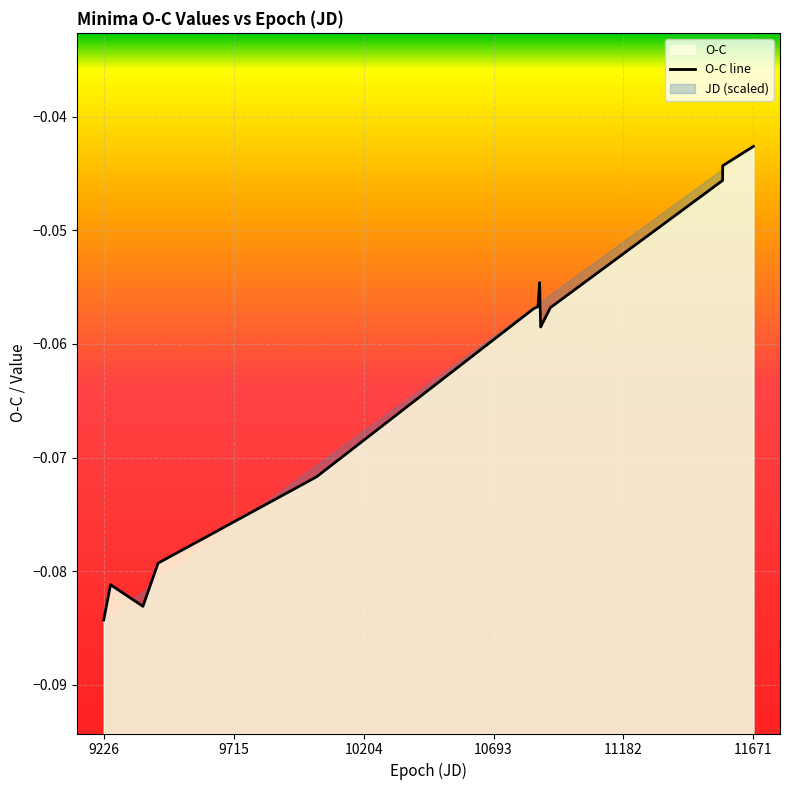

How many data points does each series have?

13